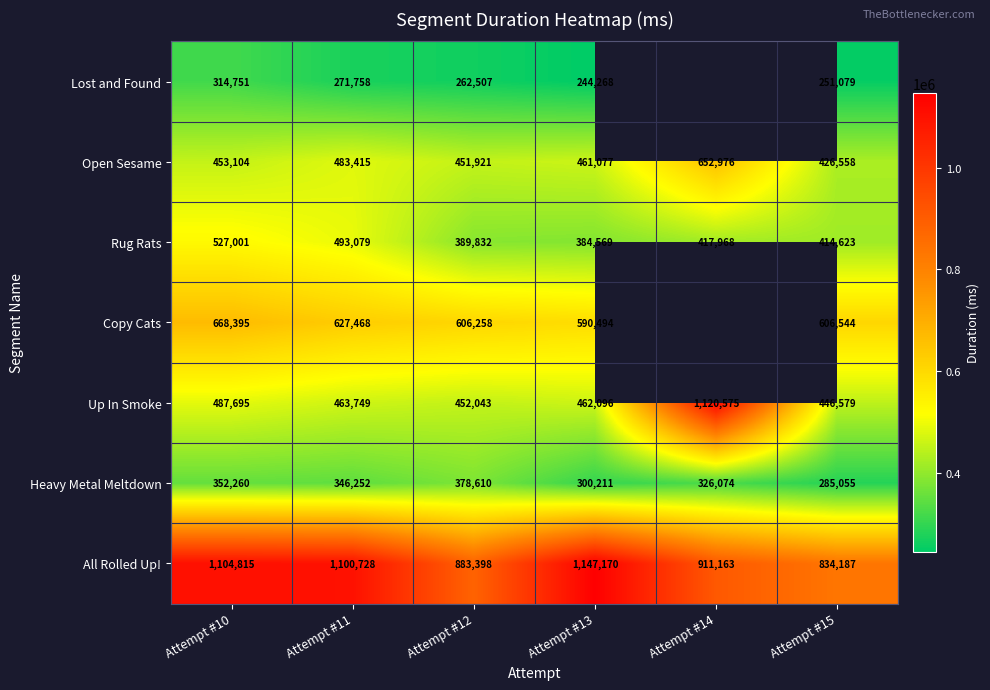

What is the average value of the All Rolled Up! series?

996910